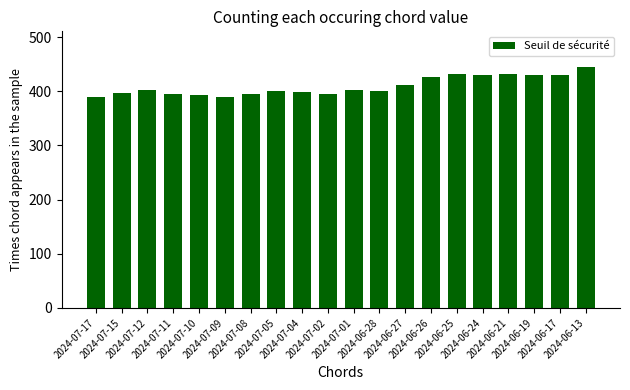

What is the sum of all values?

8191.4